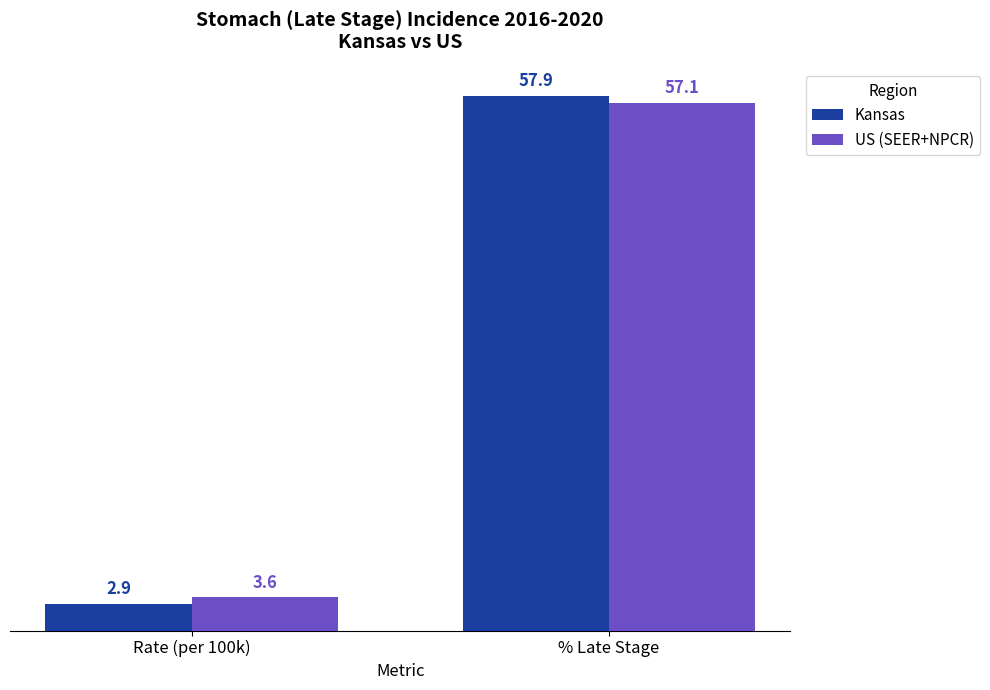

List the series in order of their overall mean, highest first.

Kansas, US (SEER+NPCR)